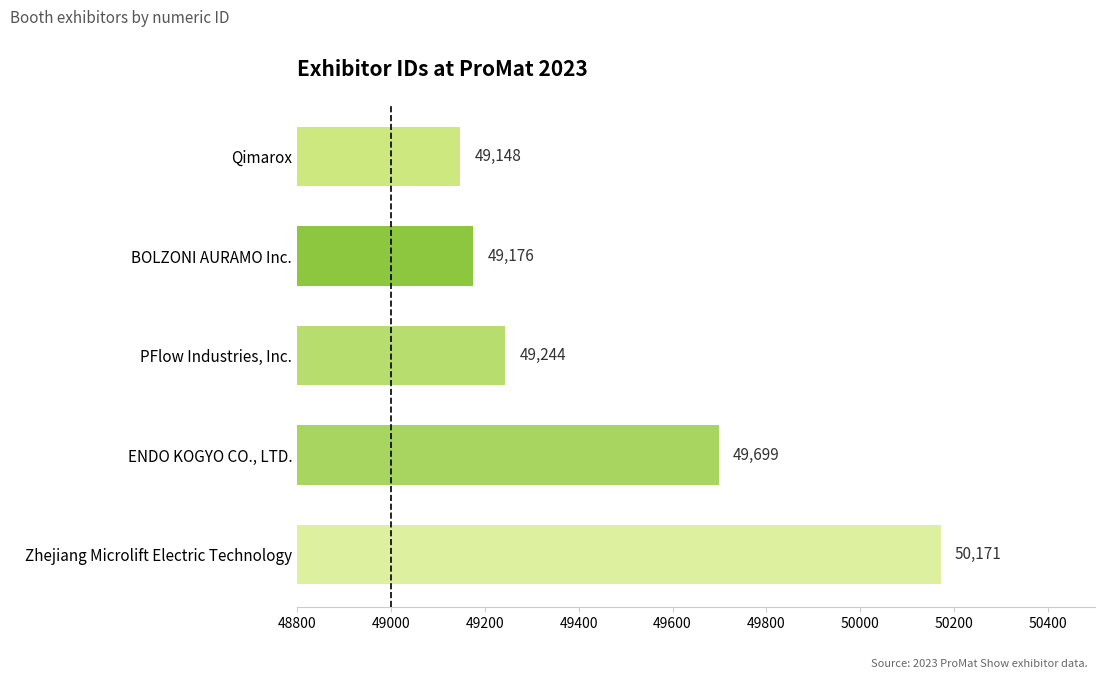

Rank the categories by value from lowest to highest.

Qimarox, BOLZONI AURAMO Inc., PFlow Industries, Inc., ENDO KOGYO CO., LTD., Zhejiang Microlift Electric Technology